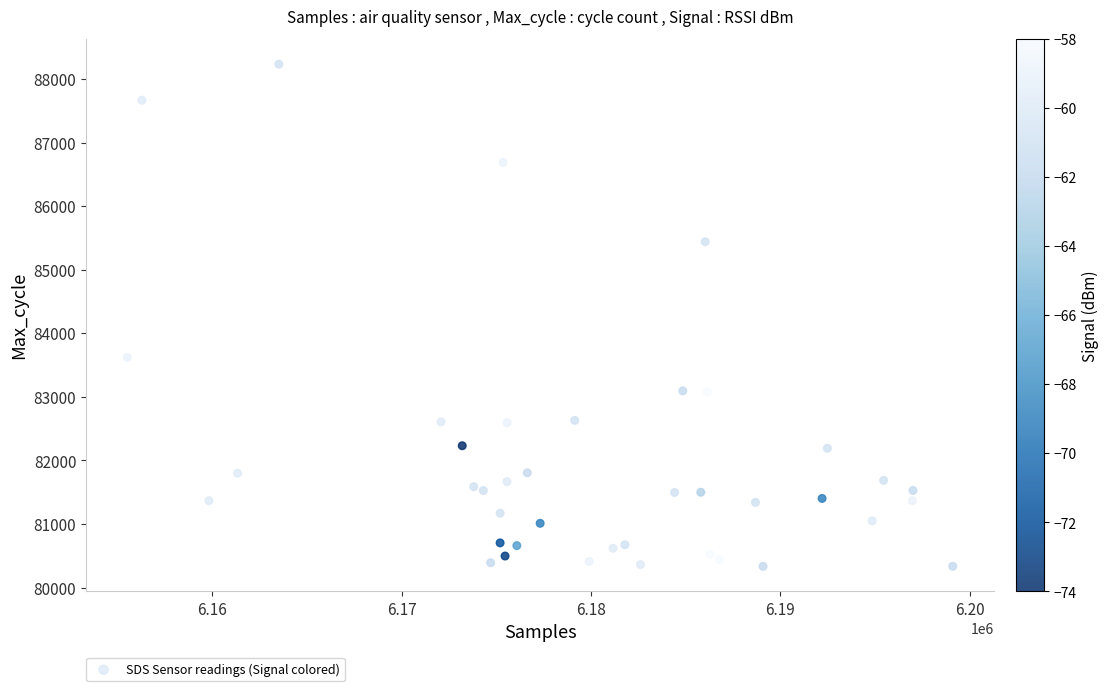

What Y value in the scatter plot is closest to 84284?

83621